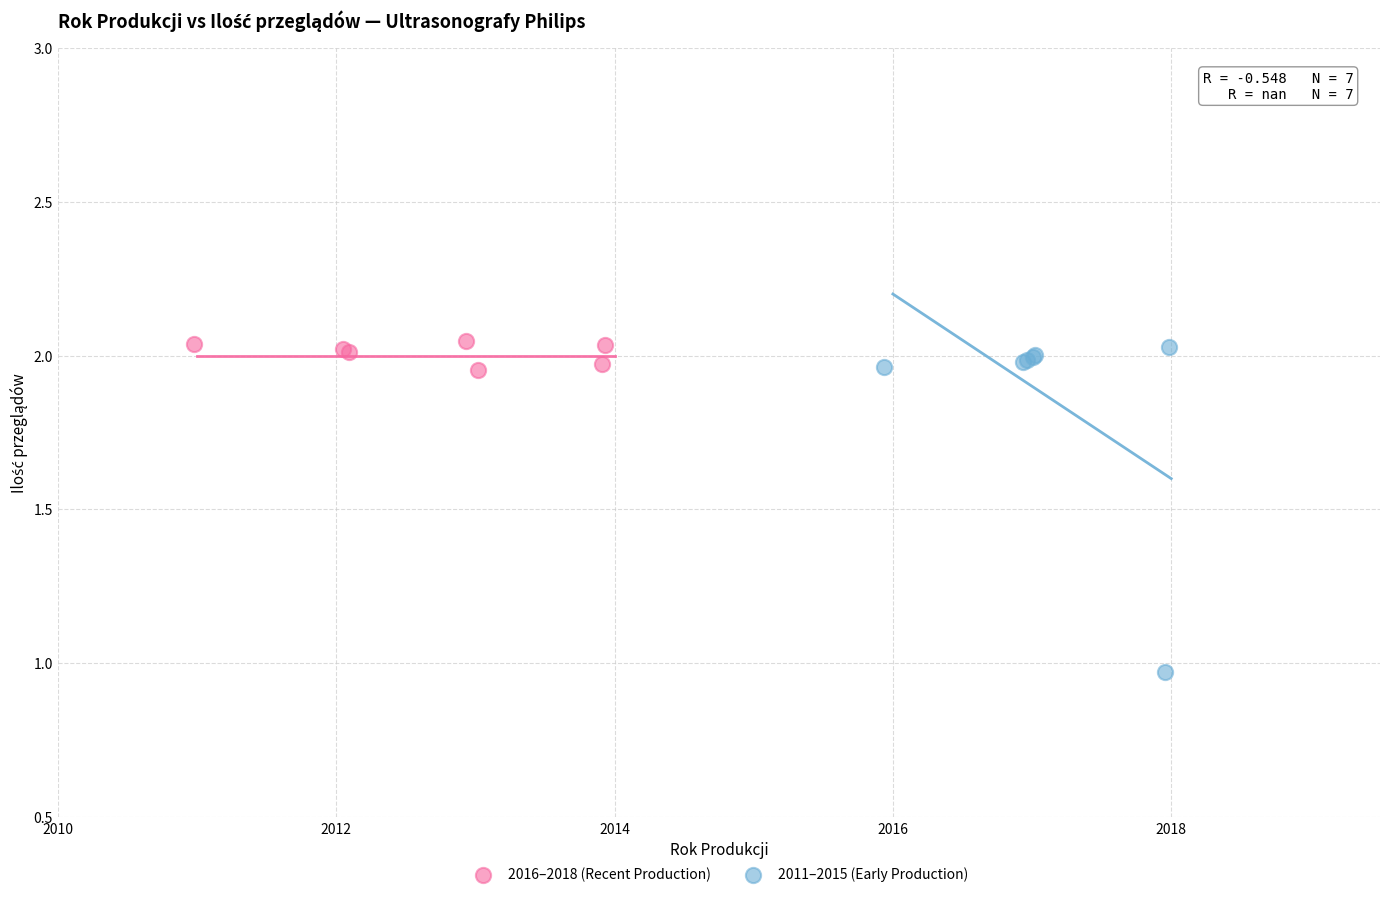

Which series has the largest Y range (max minus min)?

2016–2018 (Recent Production)